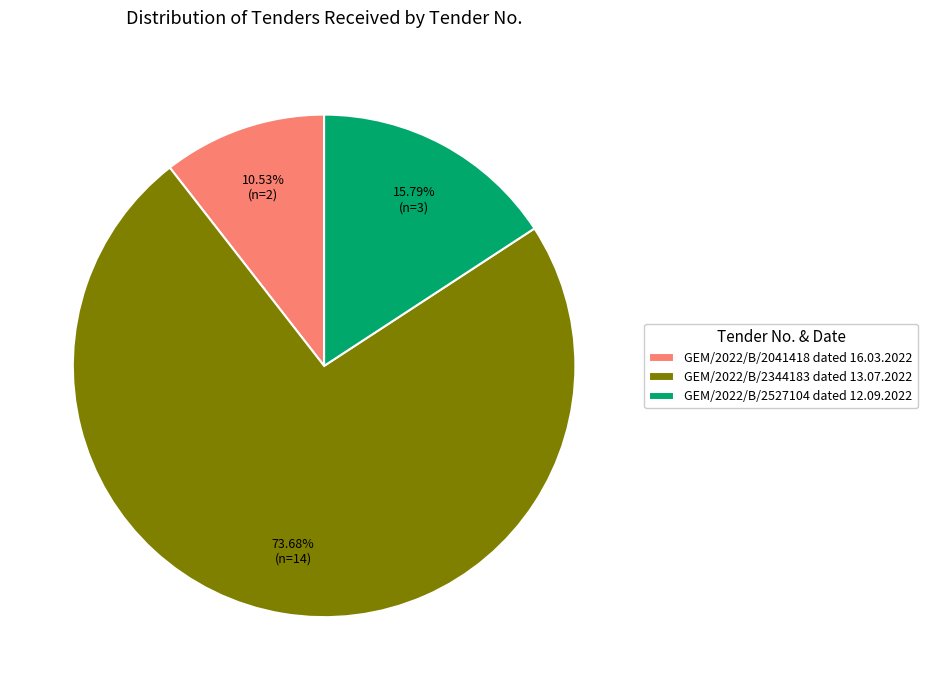

Does GEM/2022/B/2344183 dated 13.07.2022 account for over 50% of the chart?

Yes